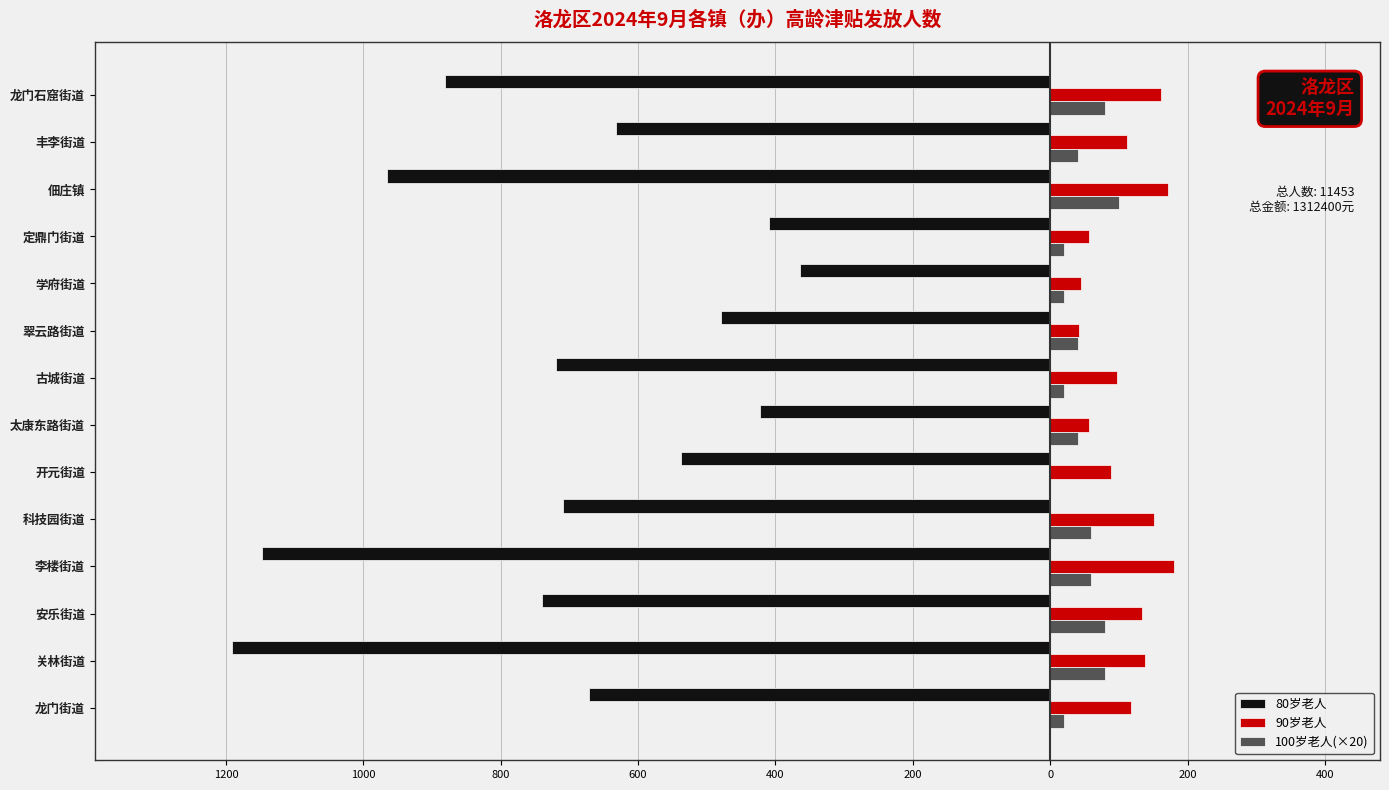

What is the sum of all 90岁老人 values?

1550